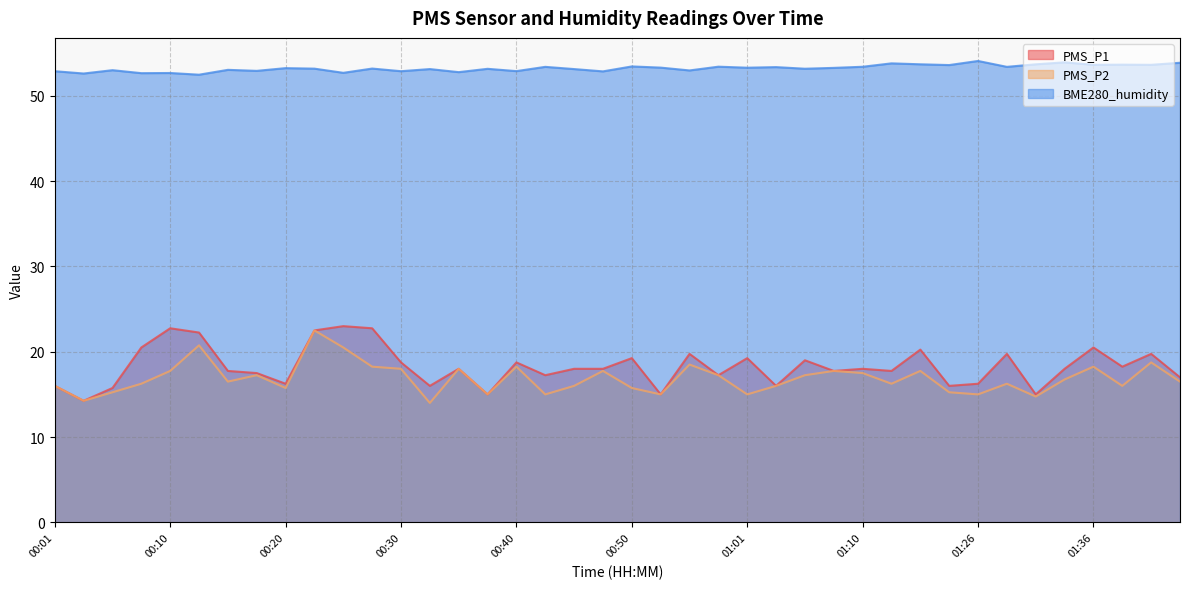

How many values in the BME280_humidity series exceed 53?

27